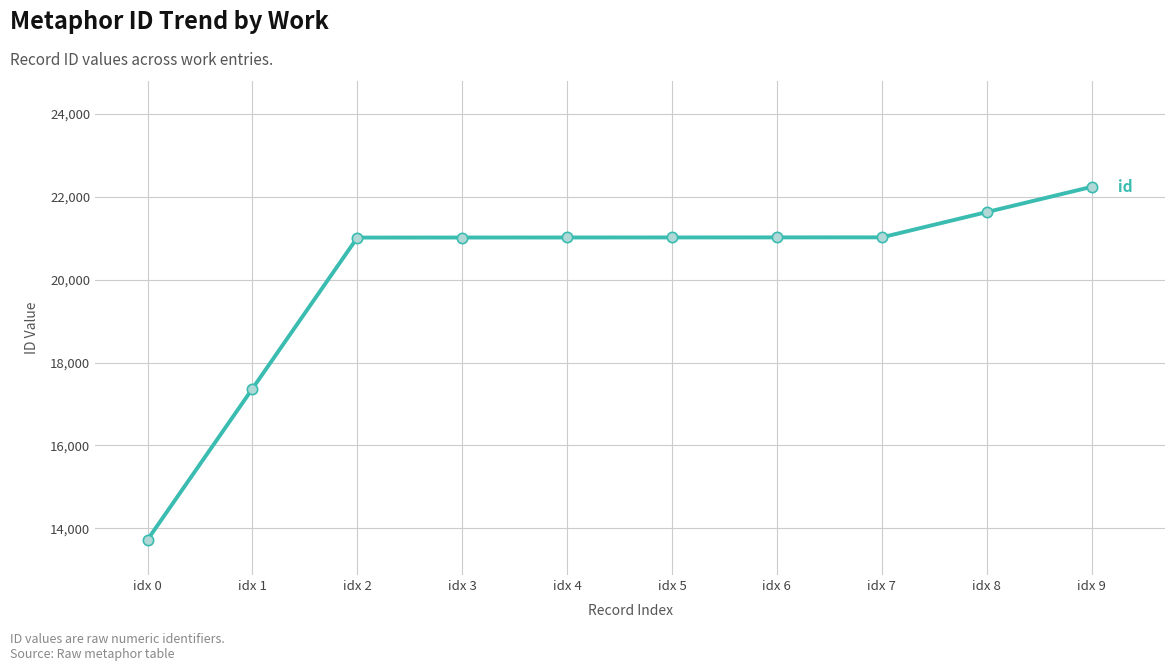

Between idx 9 and idx 0, which is larger?

idx 9